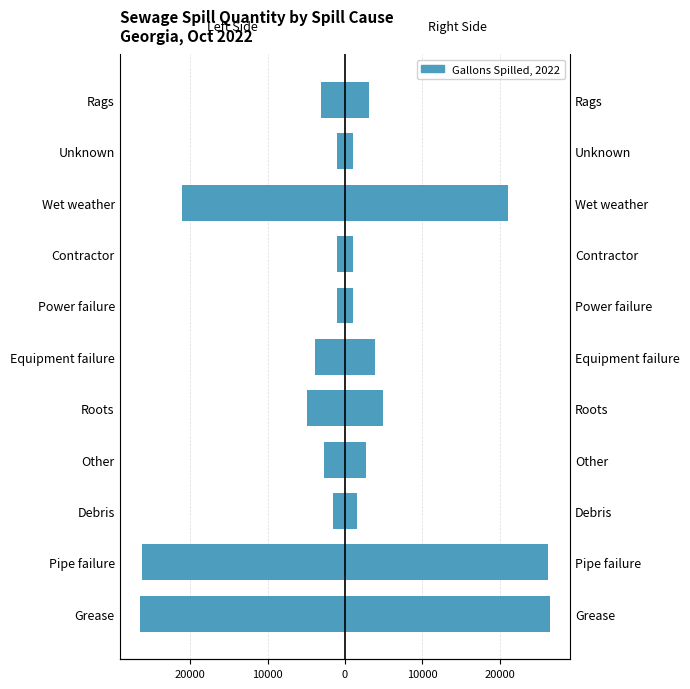

The value at Unknown is -1050.0. True or false?

True